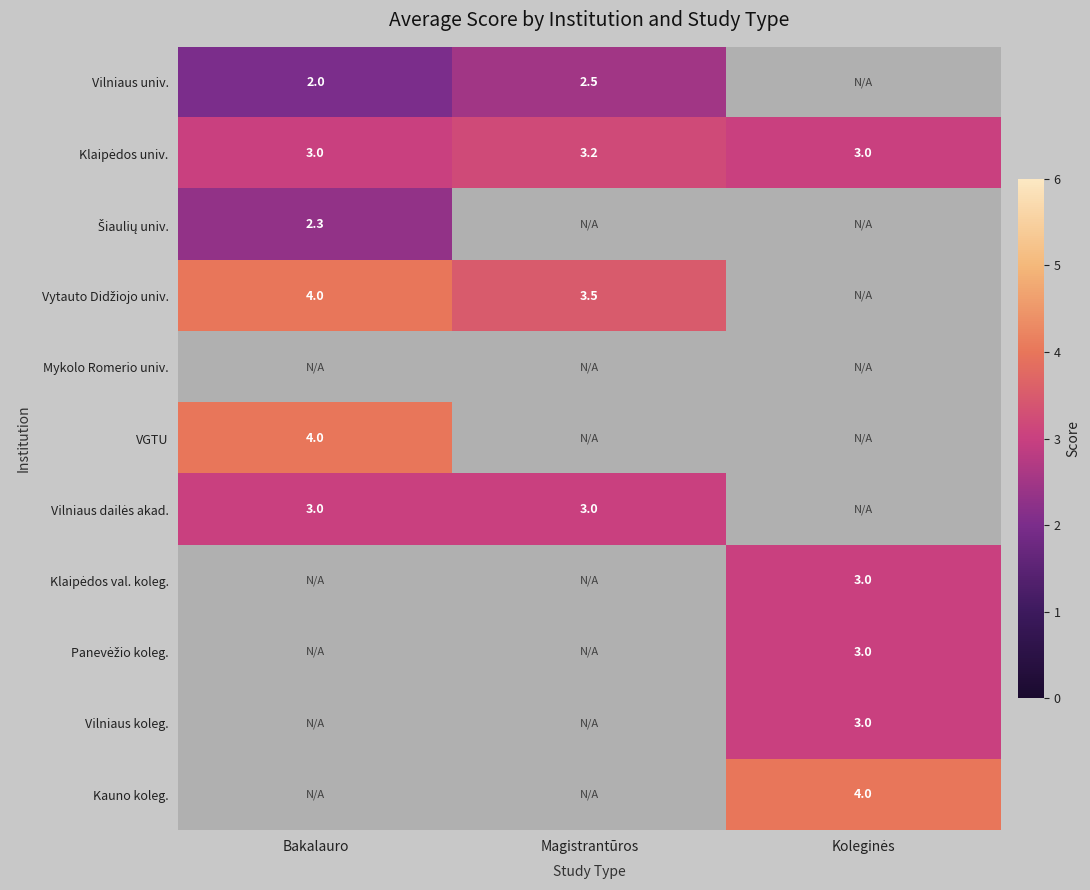

What is the greatest value displayed?

4.0